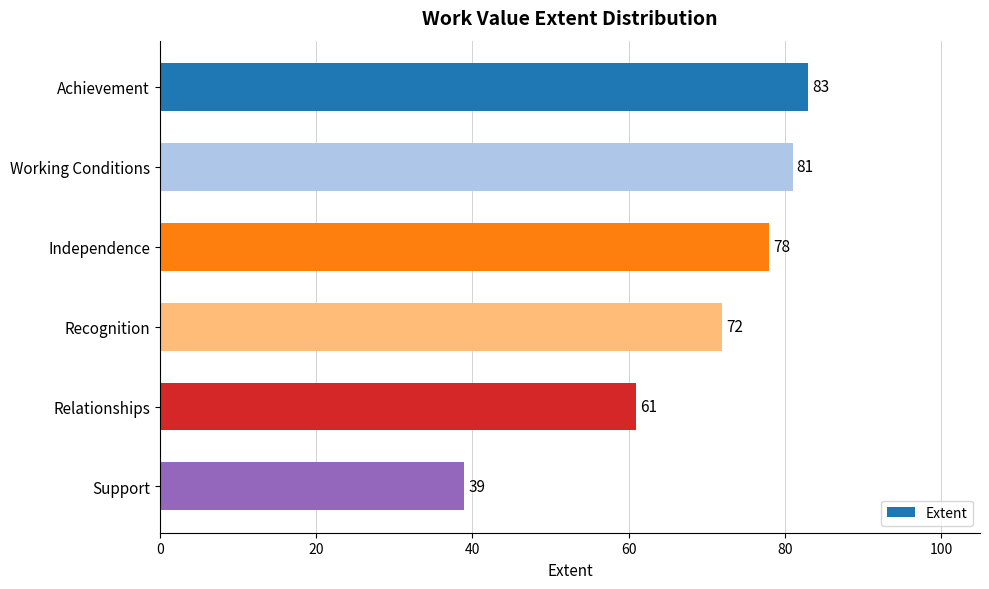

Reading top to bottom, extract all data points from this chart.

83	81	78	72	61	39